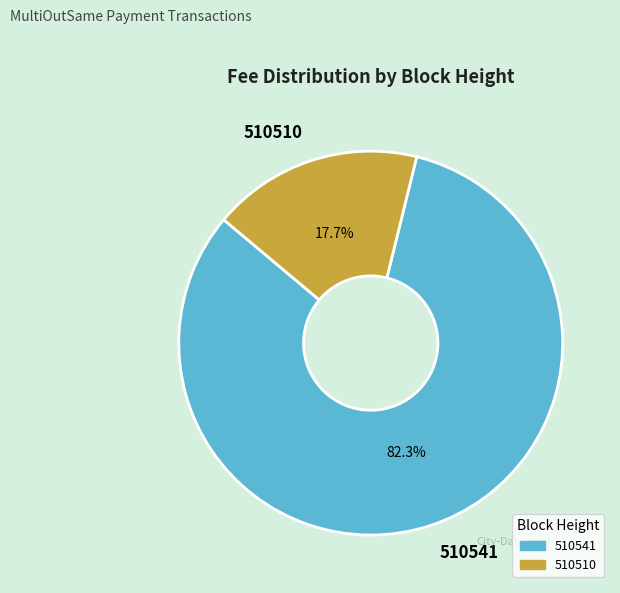

To the nearest percent, what portion does 510510 represent?

18%